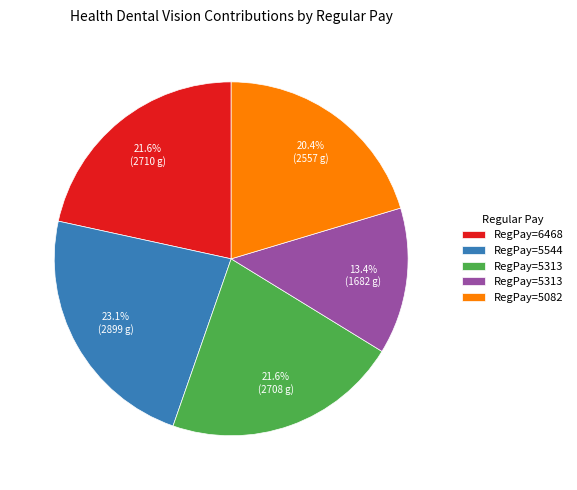

Is there any slice that represents more than half of the pie?

No